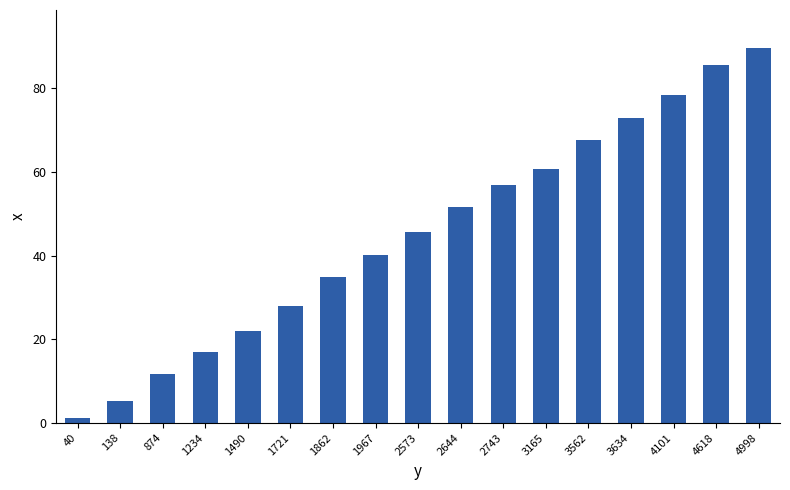

The chart shows a value of 11.7 at 874. True or false?

True